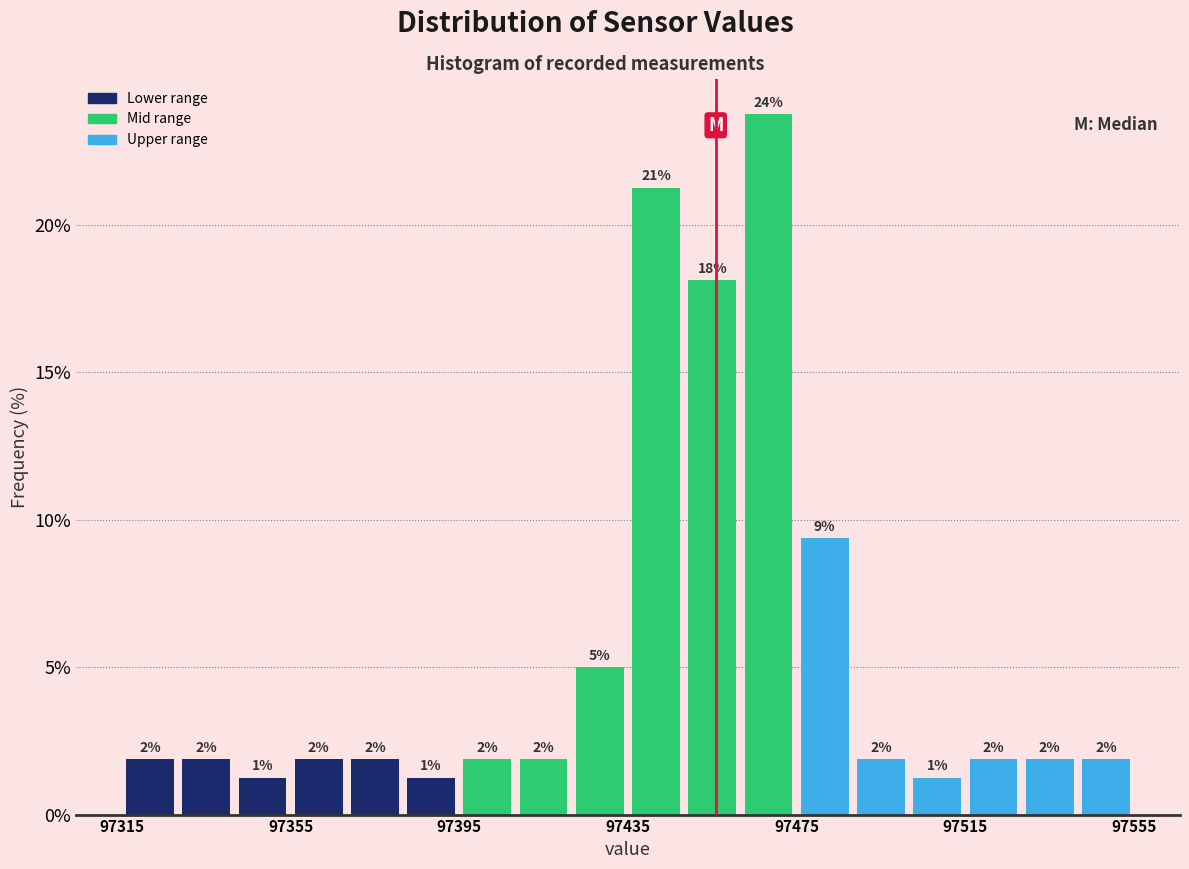

Around what value on the x-axis is the tallest bar? Give the approximate position of its centre, as read against the axis.

97470